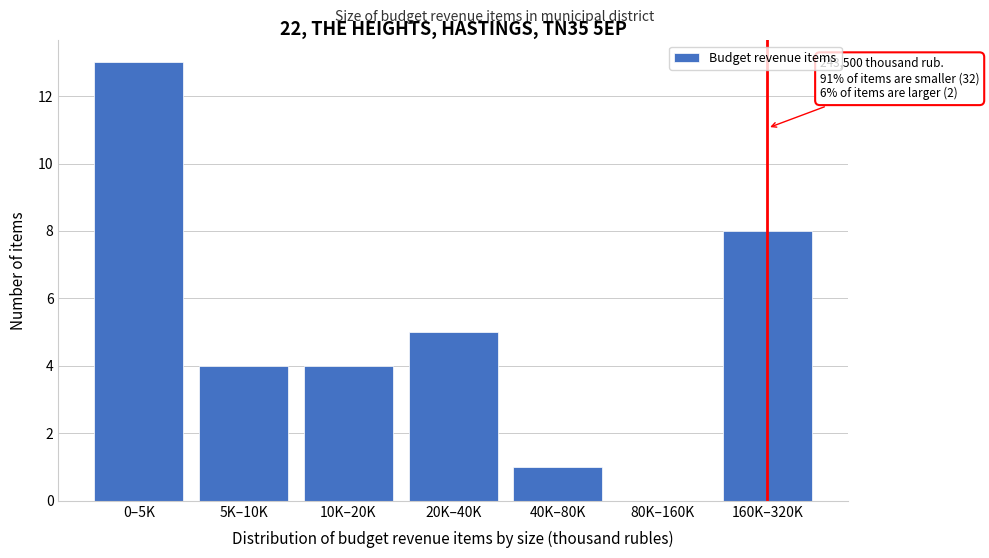

Reading right to left, transcribe all the data shown in this chart.

160K–320K=8	80K–160K=0	40K–80K=1	20K–40K=5	10K–20K=4	5K–10K=4	0–5K=13